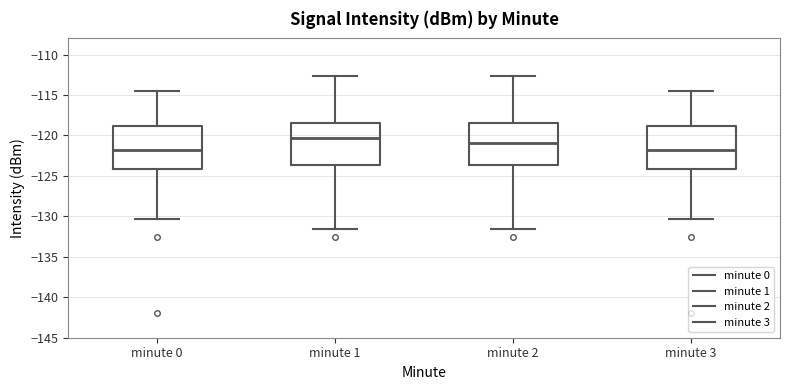

Reading left to right, read every box against the y-axis: the position of its median line, the range the box covers, and the ends of its whiskers. The values are not printed on the chart, so give them approximately, as read against the axis.

minute 0: median -122.0, box -124.0 to -119.0, whiskers -130.5 to -114.5
minute 1: median -120.5, box -123.5 to -118.5, whiskers -131.5 to -112.5
minute 2: median -121.0, box -123.5 to -118.5, whiskers -131.5 to -112.5
minute 3: median -122.0, box -124.0 to -119.0, whiskers -130.5 to -114.5